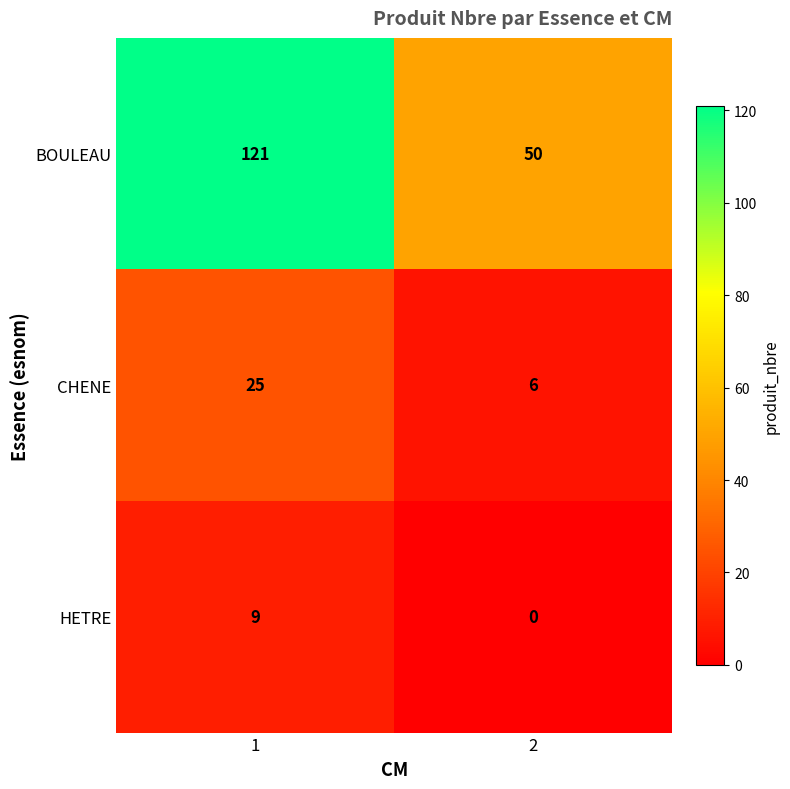

What is the difference between the maximum and minimum values in the HETRE series?

9